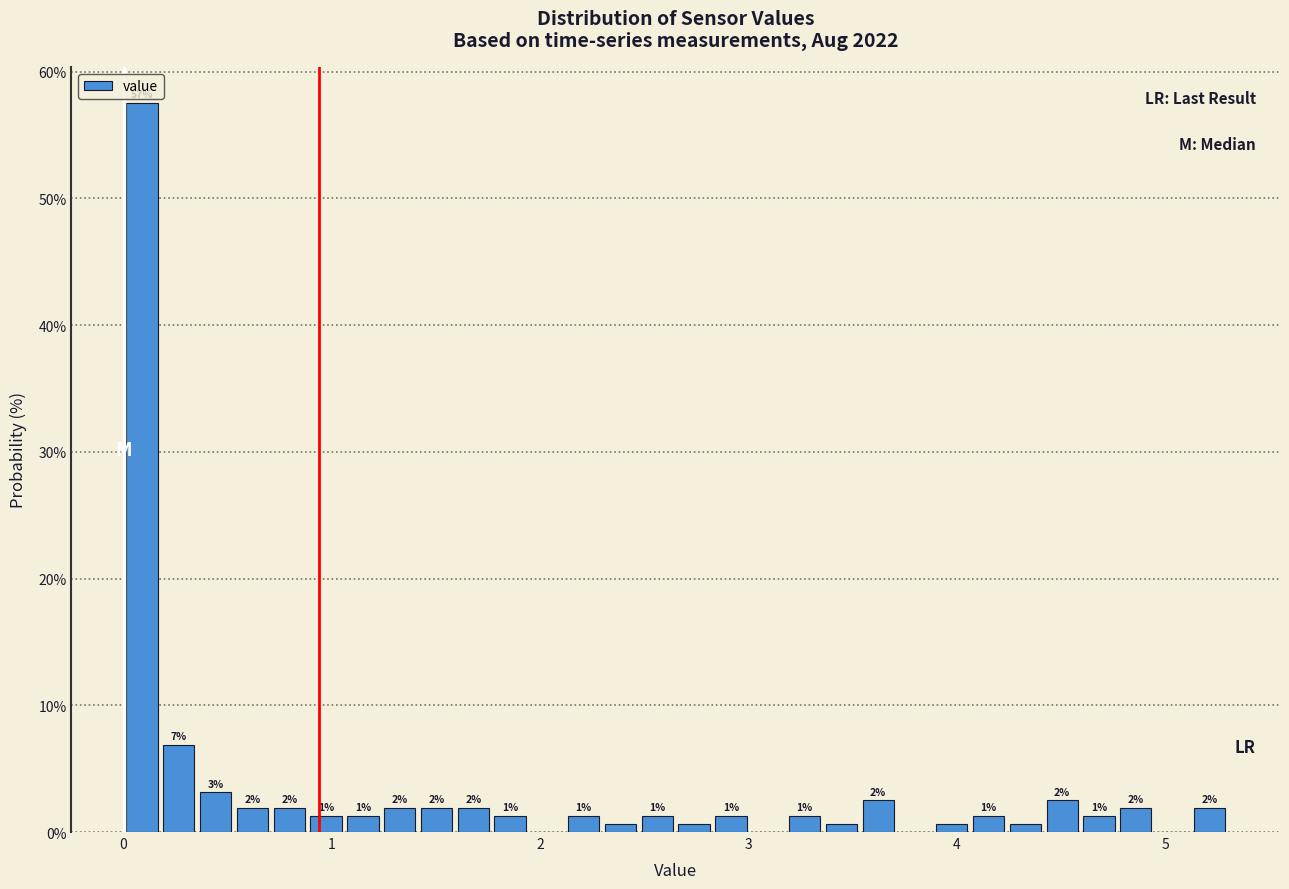

Around what value on the x-axis is the tallest bar? Give the approximate position of its centre, as read against the axis.

0.1